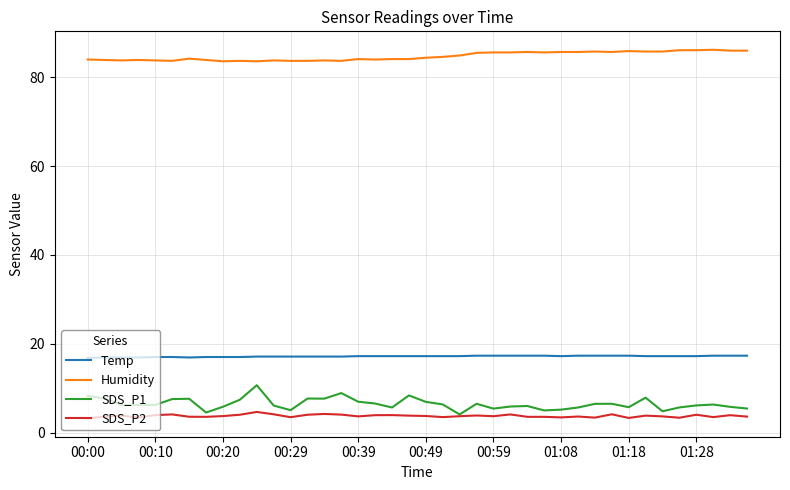

How many series are shown in this chart?

4